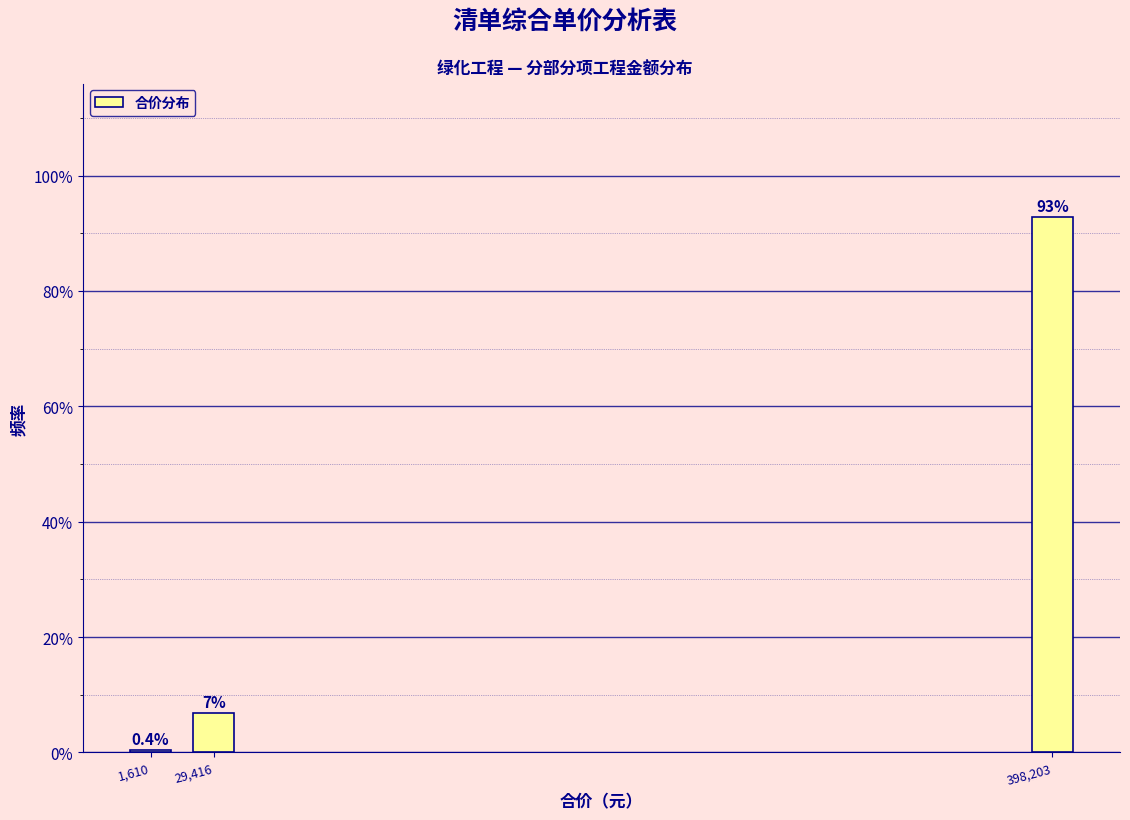

Where is the data nearest to the value 46?

29,416